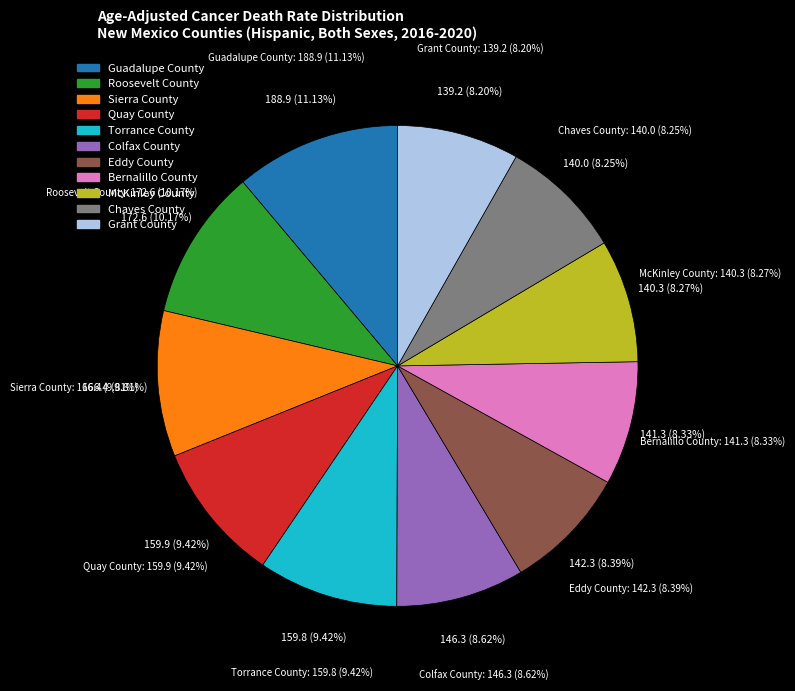

To the nearest percent, what is the difference between the largest and smallest slice percentages?

3%